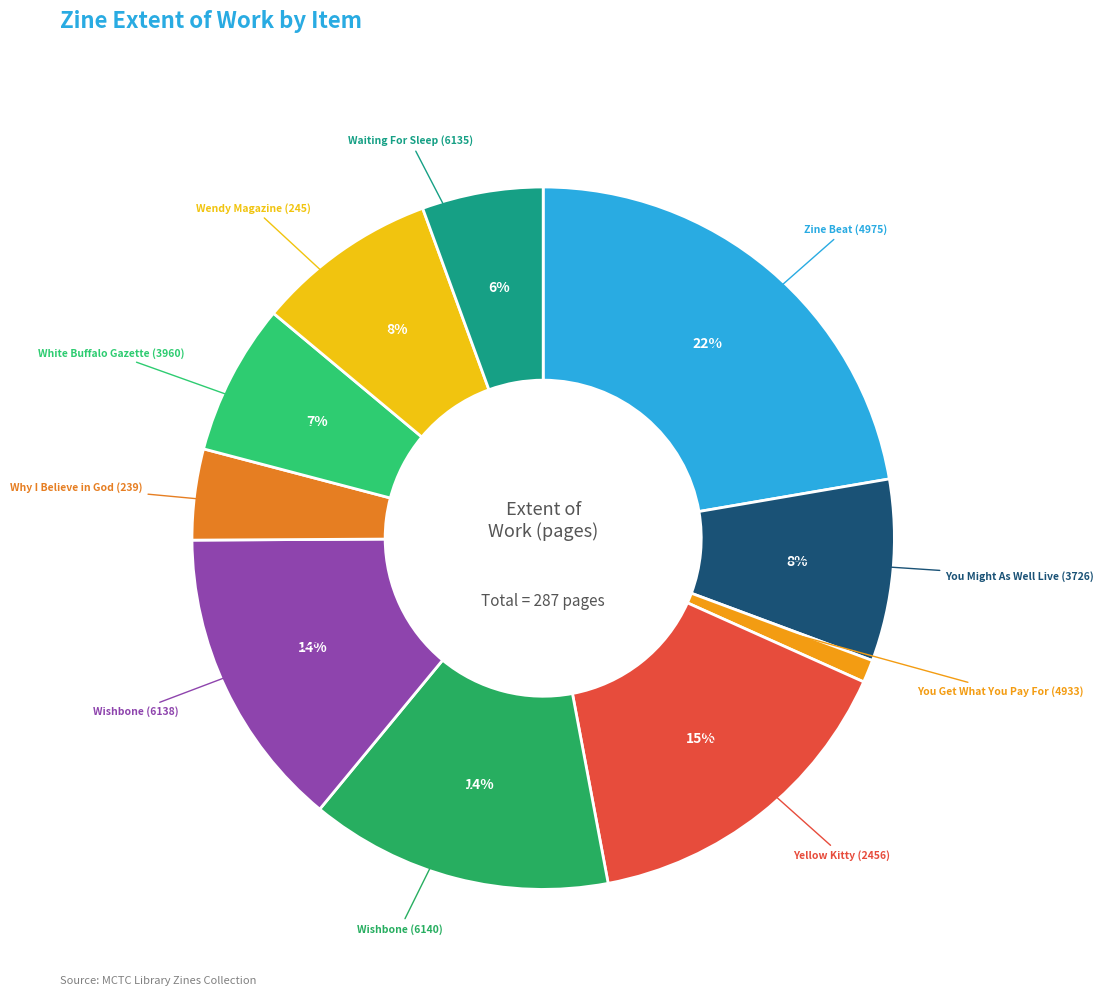

Which category has the biggest portion of the pie?

Zine Beat (4975)